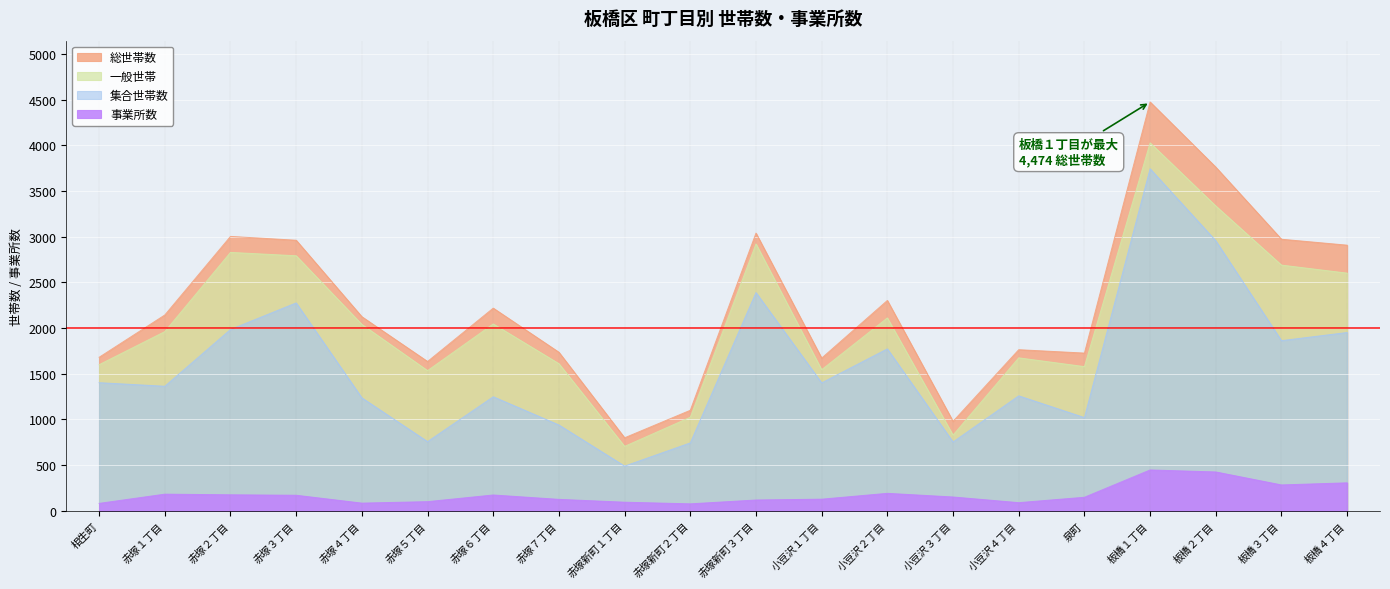

True or false: 総世帯数 has more than 0 interior local peaks.

True